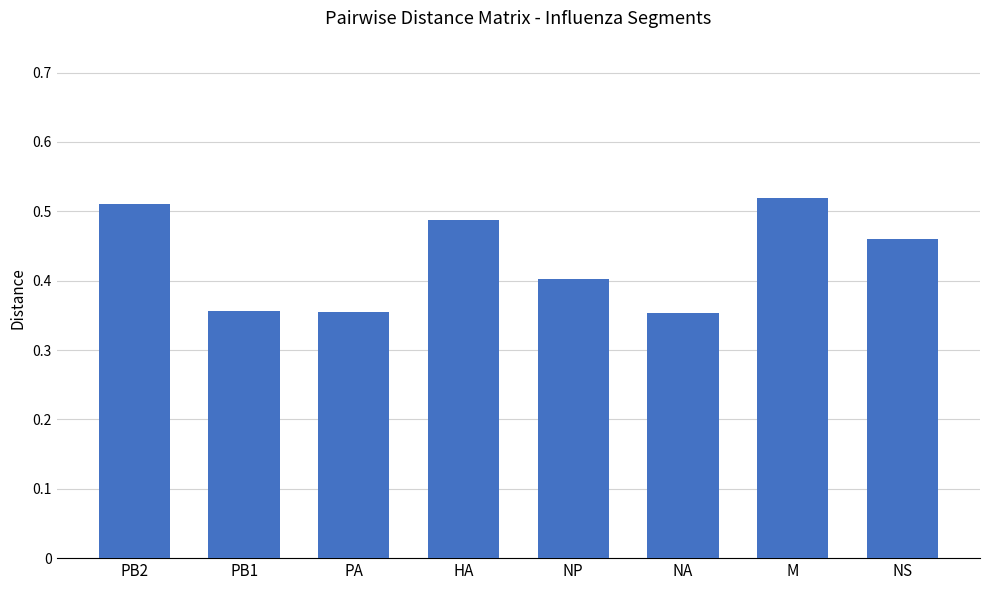

The chart shows a value of 0.6 at NA. True or false?

False